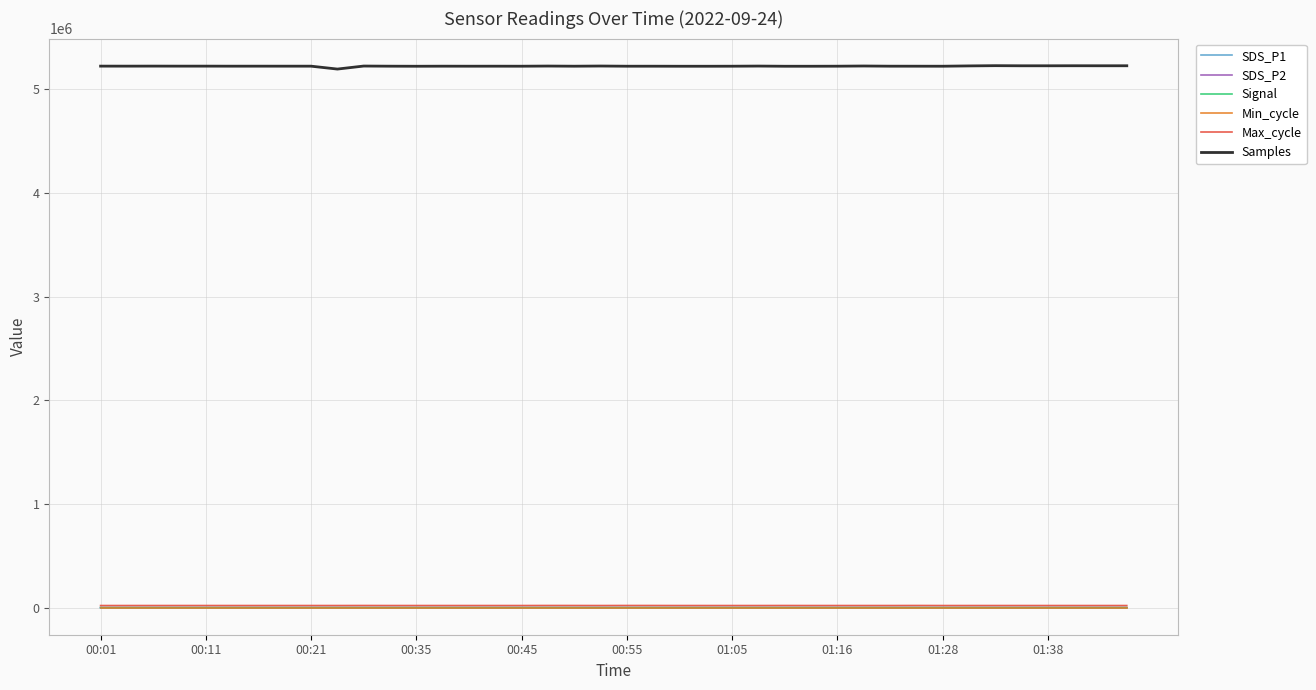

What is the difference between the maximum and second lowest values in the SDS_P2 series?

16.4